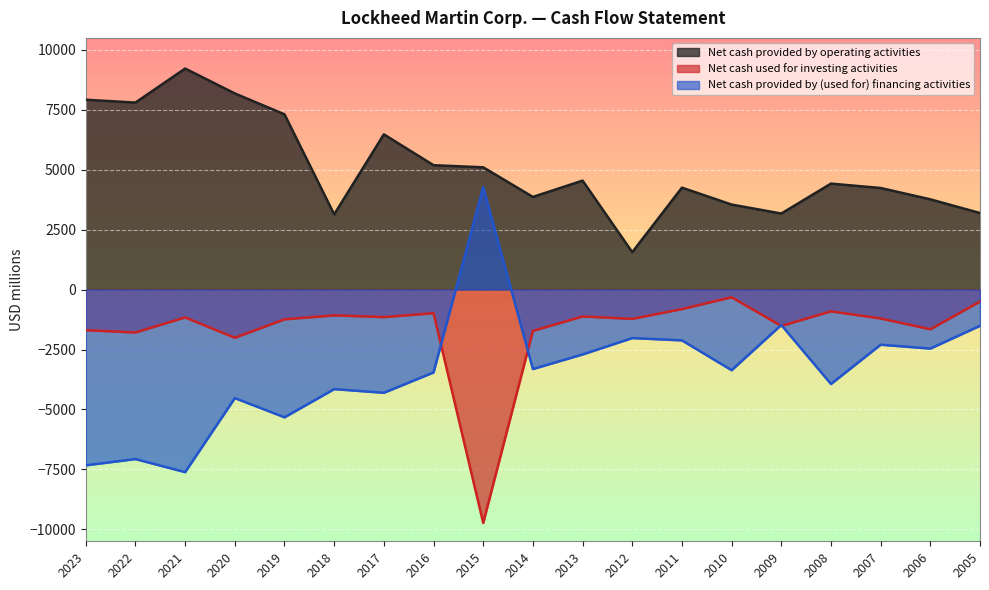

What is the sum of the Net cash provided by (used for) financing activities values at 2020 and 2012?

-6550